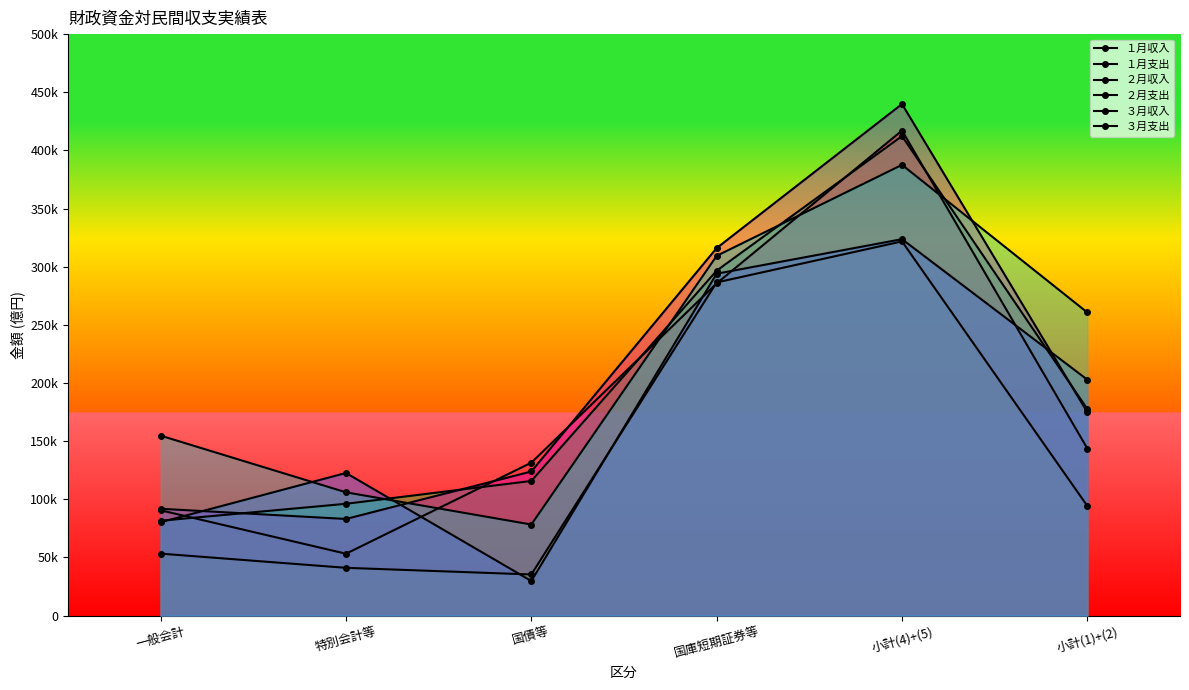

At which category is the sum across all series the highest?

小計(4)+(5)